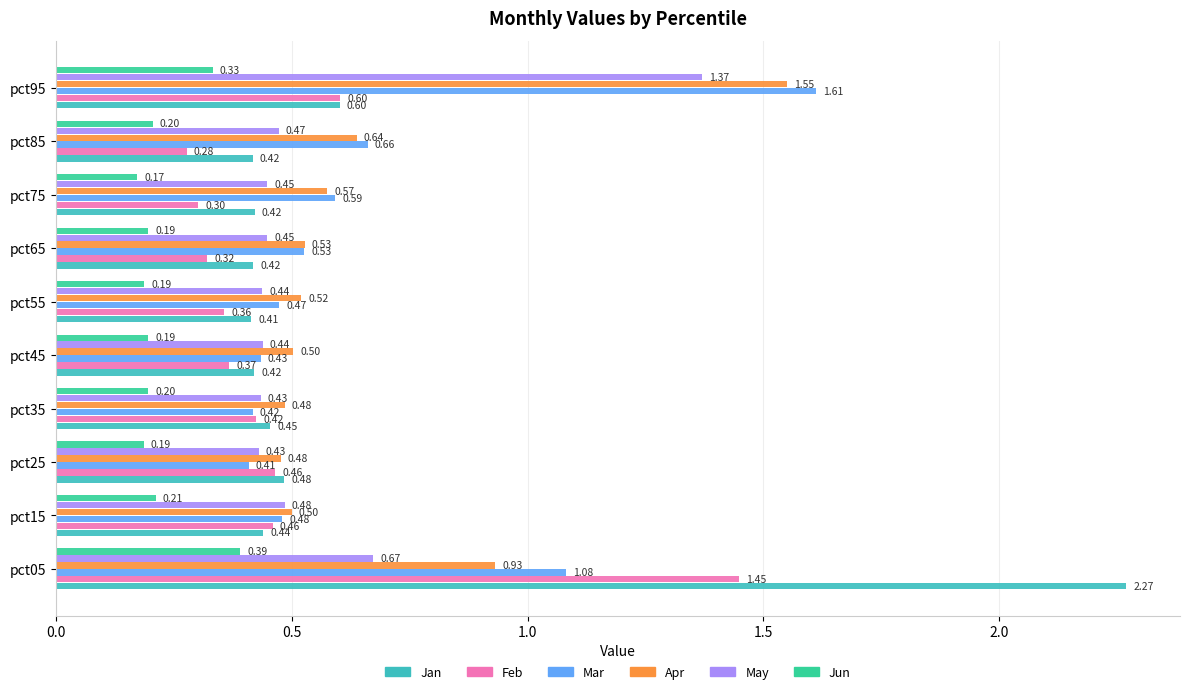

Which series changed the most between pct05 and pct15?

Jan